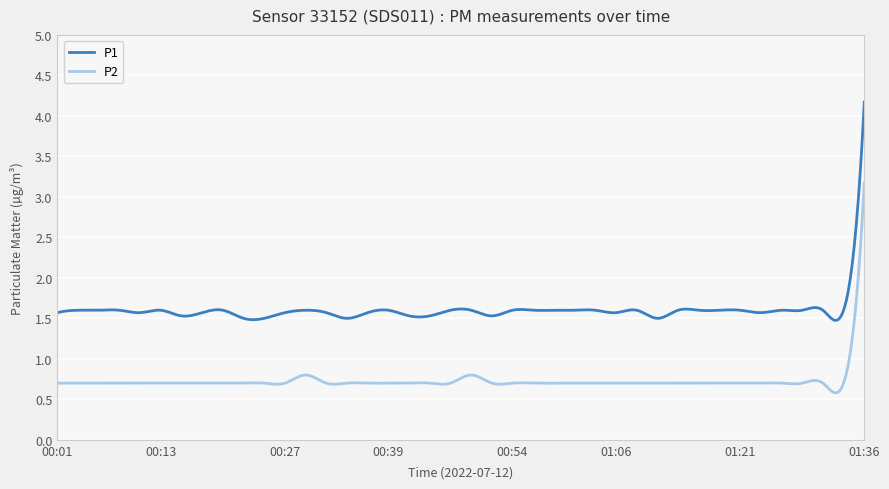

List the series in order of their peak value, highest first.

P1, P2